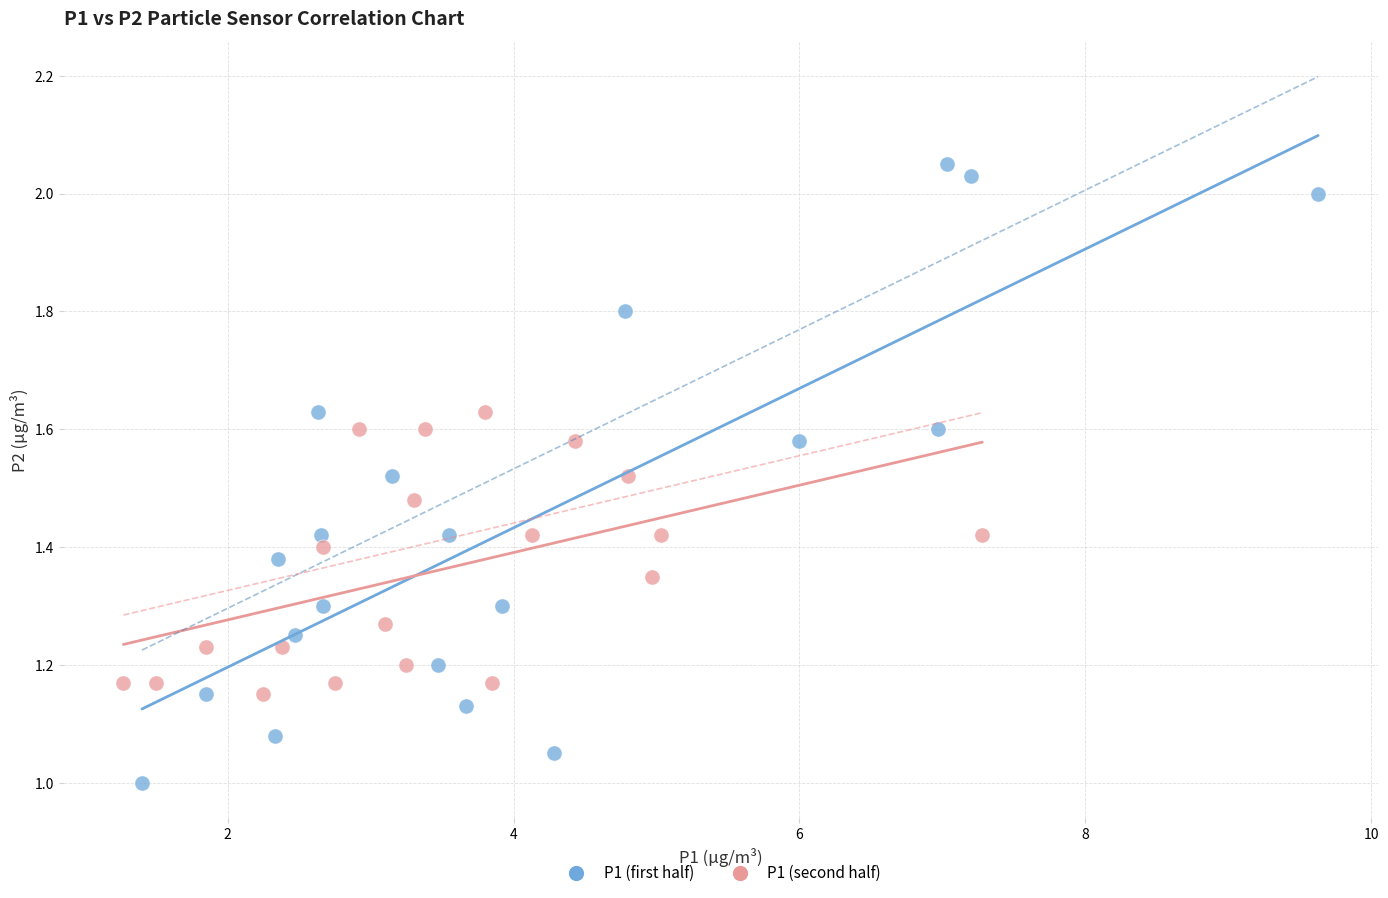

Which series has the widest spread of Y values?

P1 (first half)